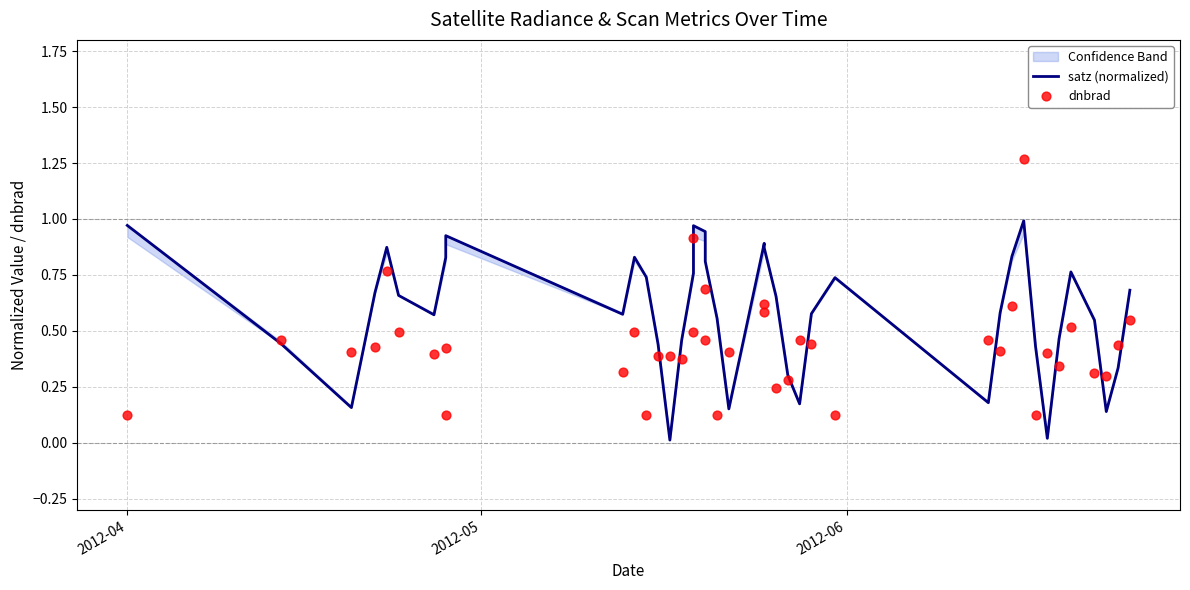

What are all the series names shown in the legend?

satz (normalized), dnbrad